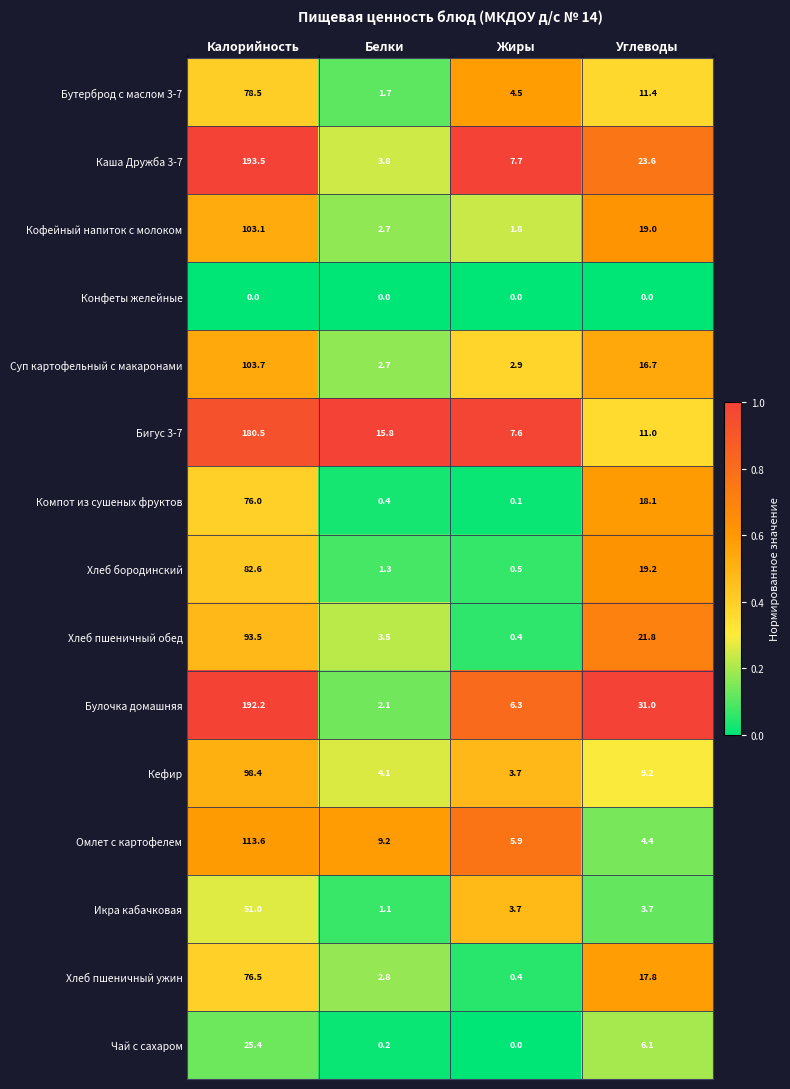

Which series has the widest spread of values?

Булочка домашняя